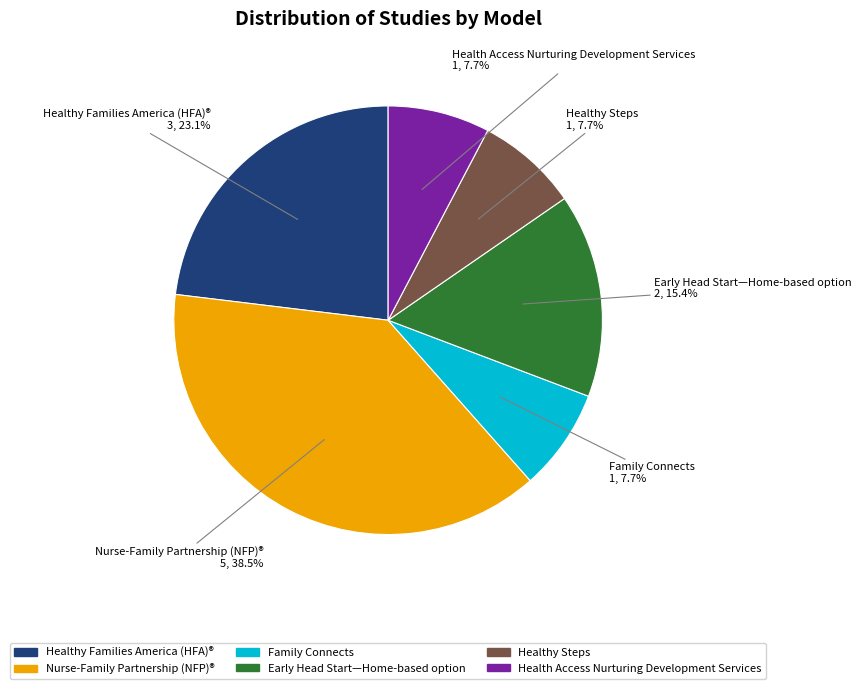

How many segments does this pie chart have?

6